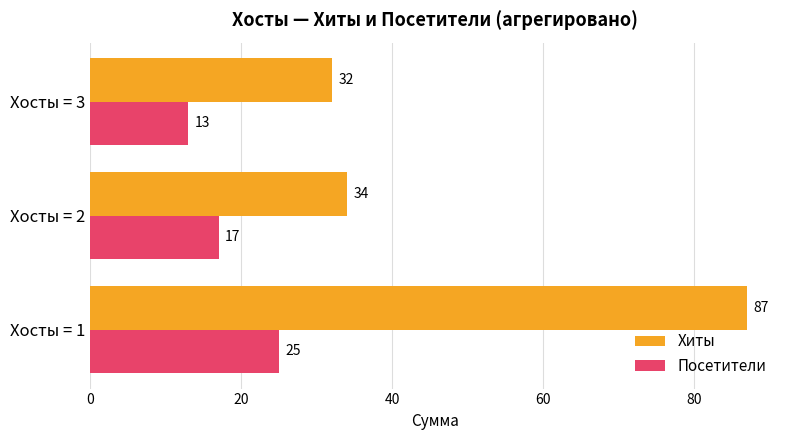

At how many categories does at least one series exceed 64?

1